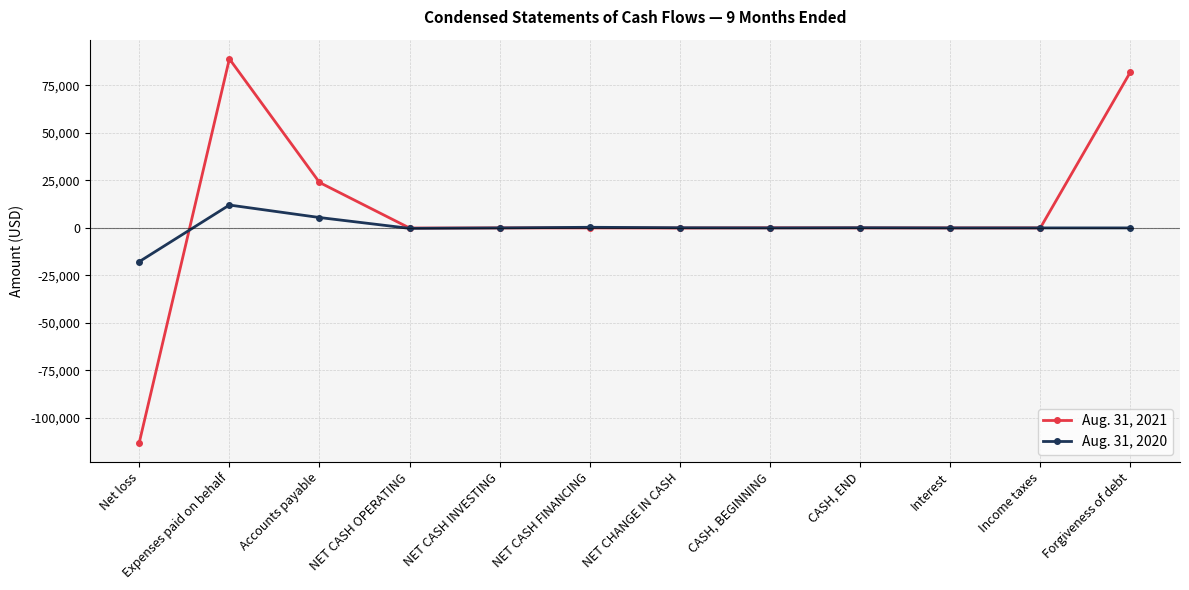

What is the sum of all Aug. 31, 2020 values?

50